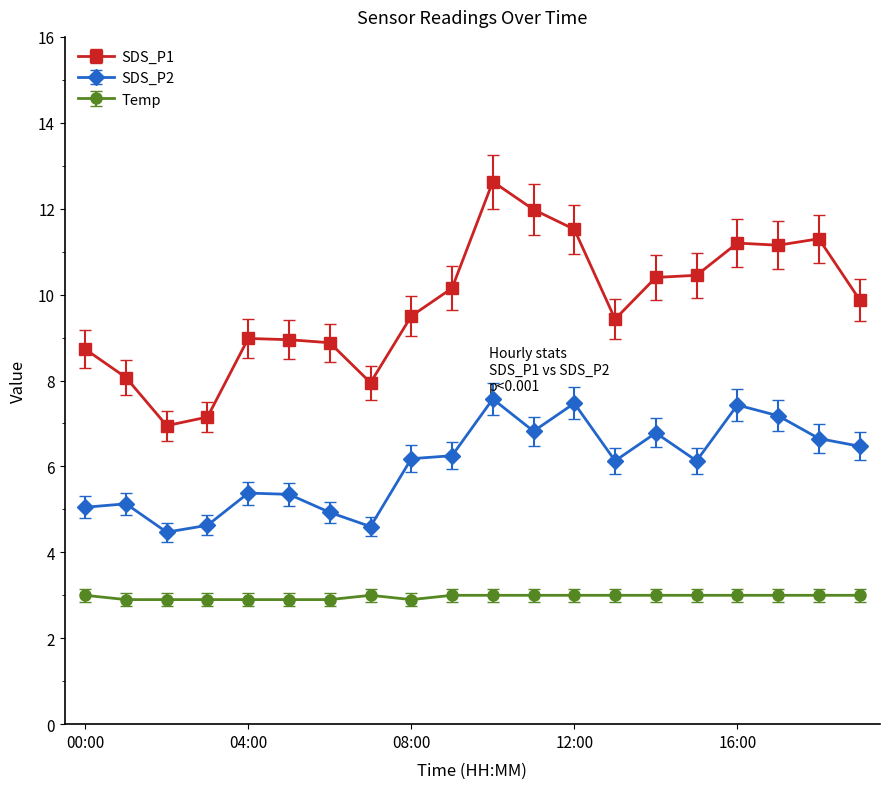

True or false: SDS_P2 and SDS_P1 intersect in this chart.

False